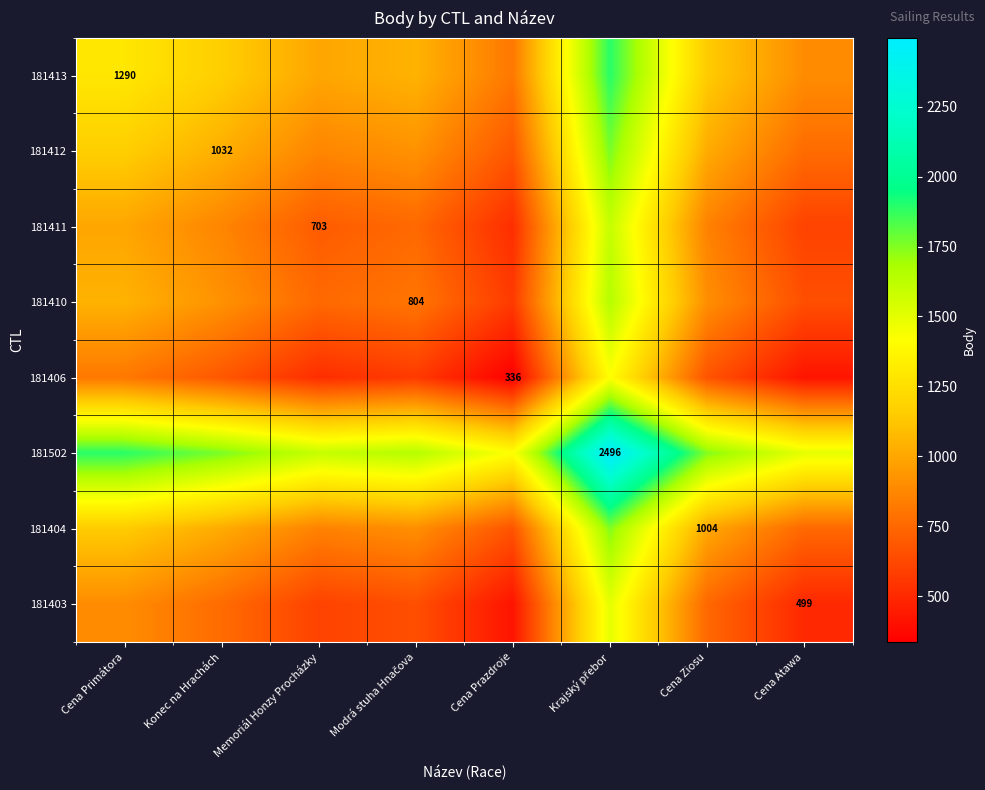

What is the sum of the 181410 values at Konec na Hrachách and Krajský přebor?

2568.0